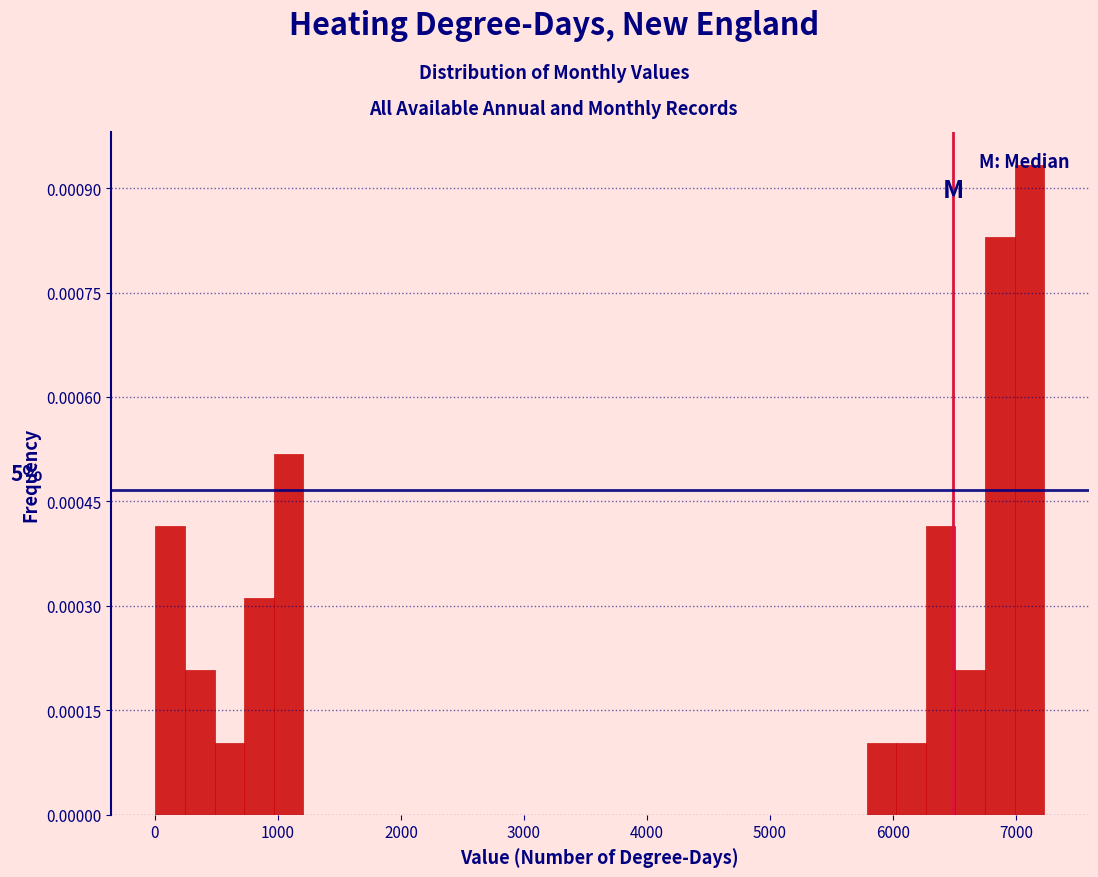

Around what value on the x-axis is the tallest bar? Give the approximate position of its centre, as read against the axis.

7100